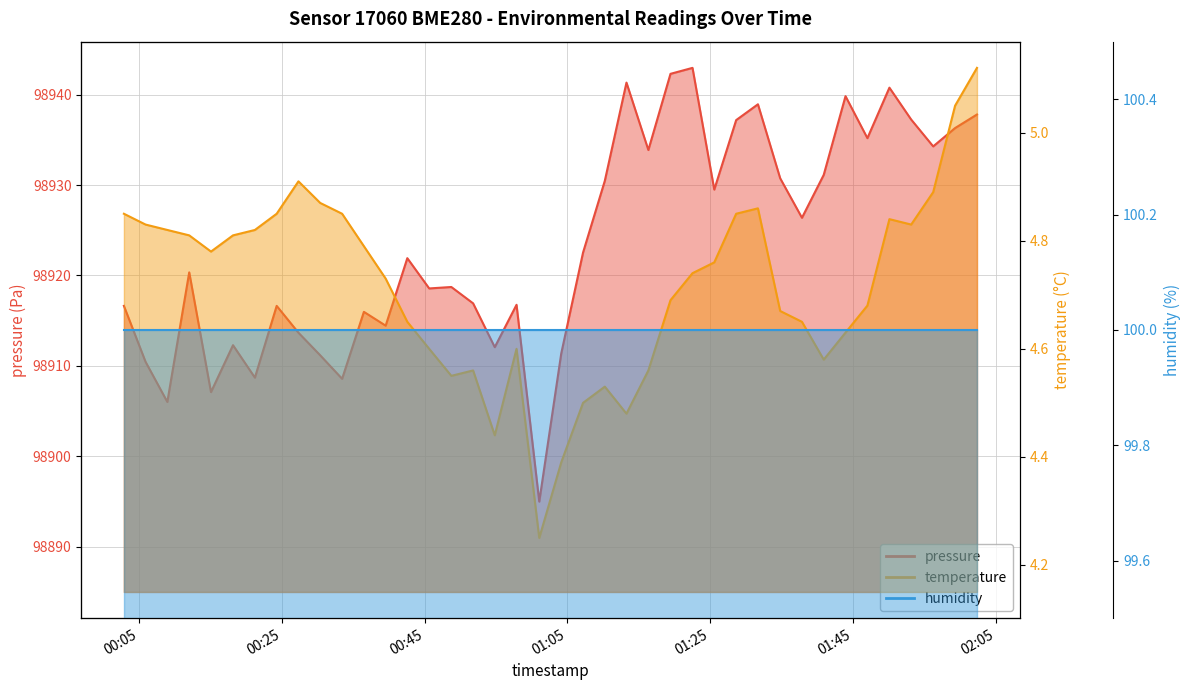

True or false: temperature and pressure intersect in this chart.

False